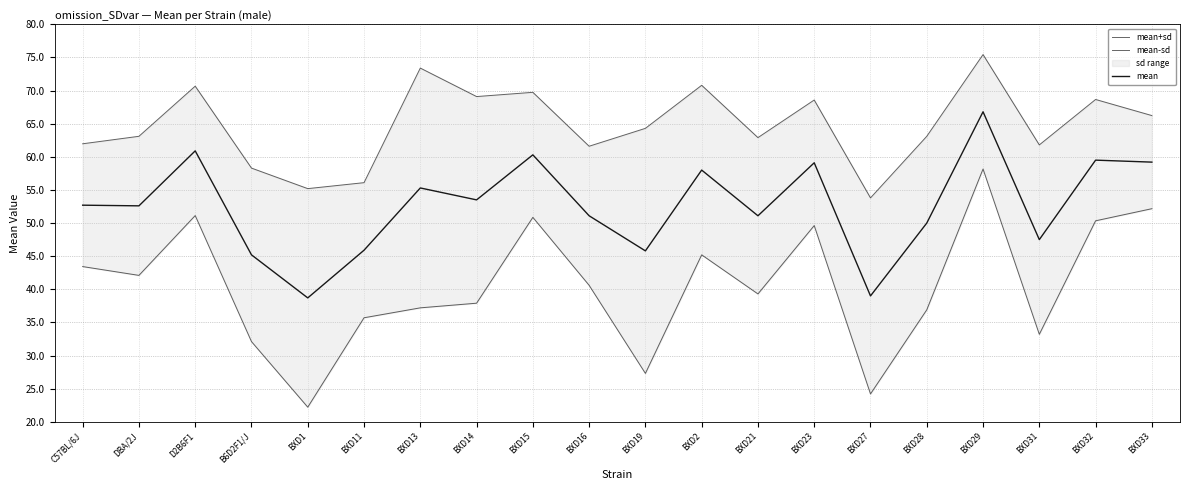

At which label does mean reach its minimum?

BXD1